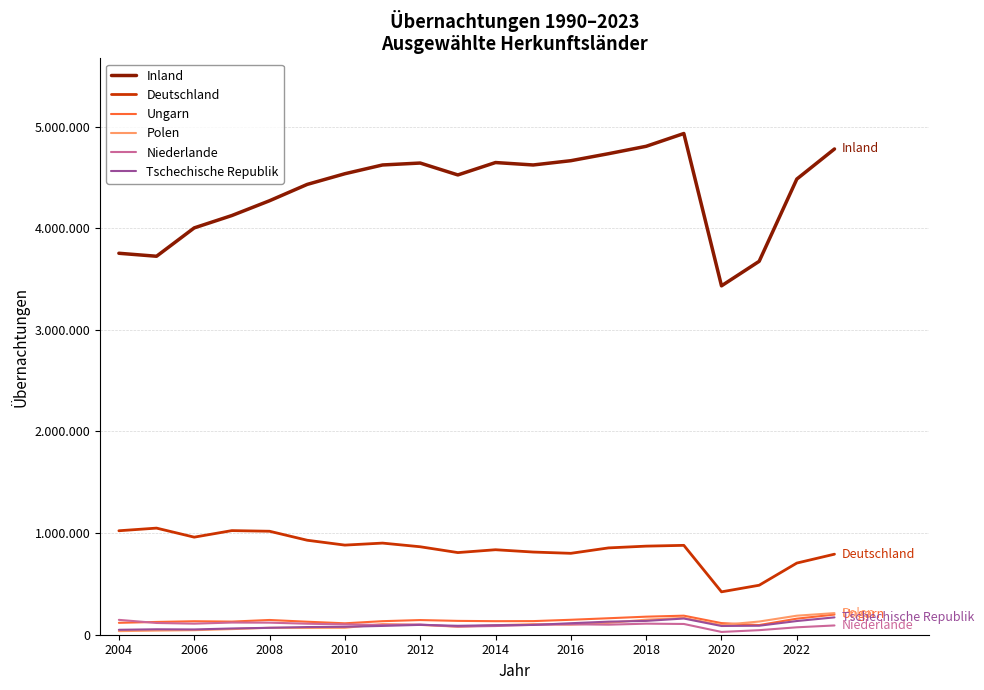

What are all the series names shown in the legend?

Inland, Deutschland, Ungarn, Polen, Niederlande, Tschechische Republik